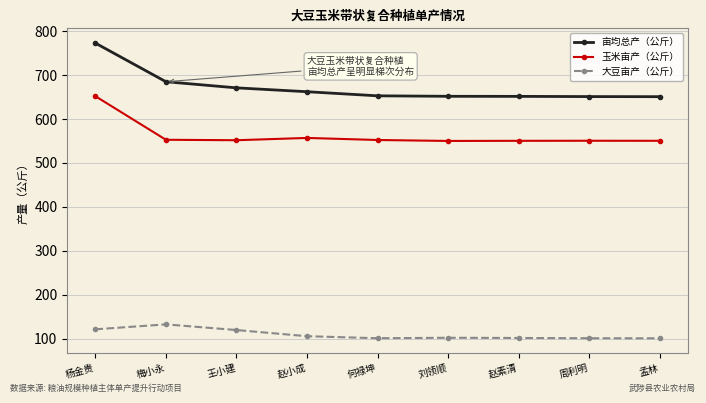

What is the minimum value shown in the chart?

100.5